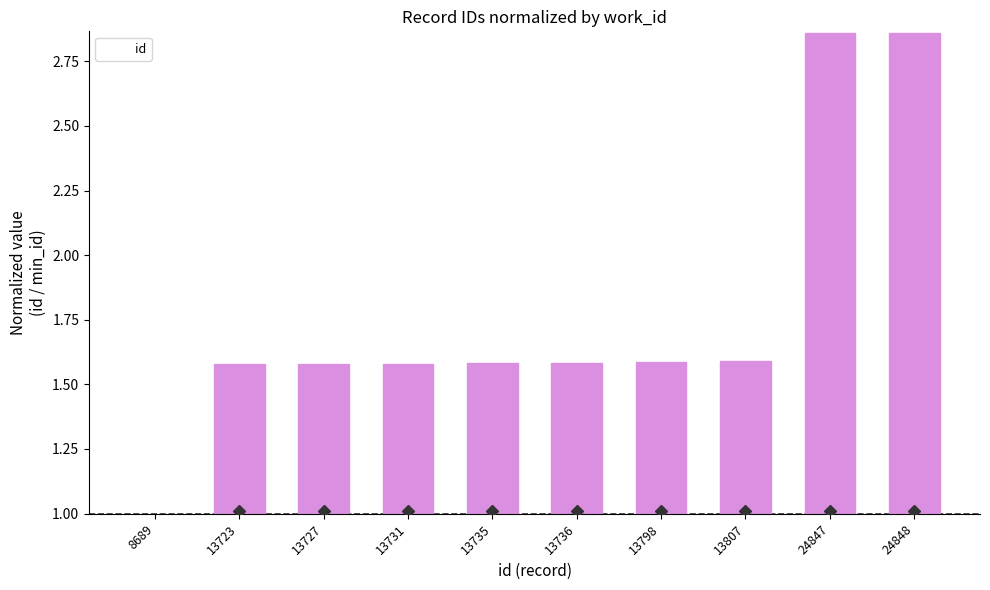

What is the sum of the values at 13723 and 13736?

3.2